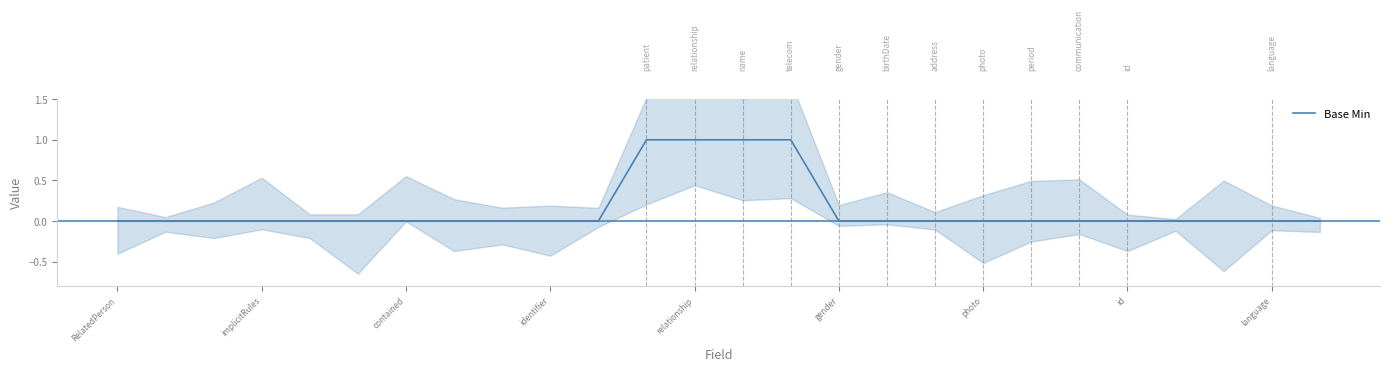

Reading left to right, transcribe all the data shown in this chart.

0	0	0	0	0	0	0	0	0	0	0	1	1	1	1	0	0	0	0	0	0	0	0	0	0	0